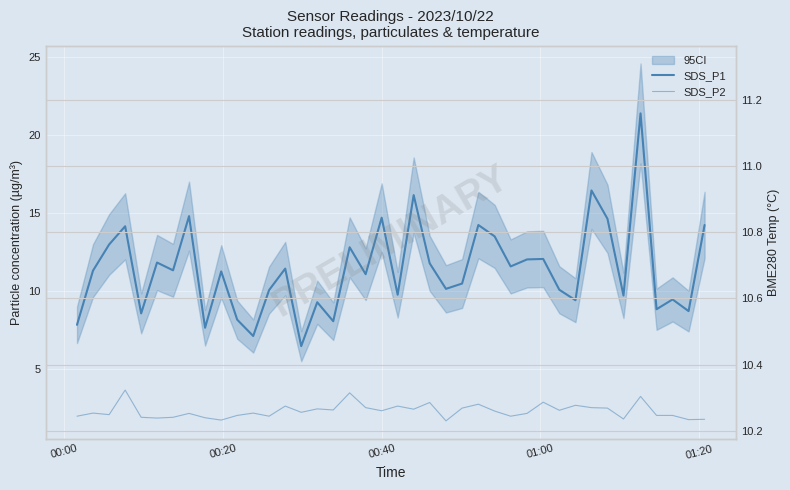

True or false: SDS_P2 and SDS_P1 cross at least once.

False